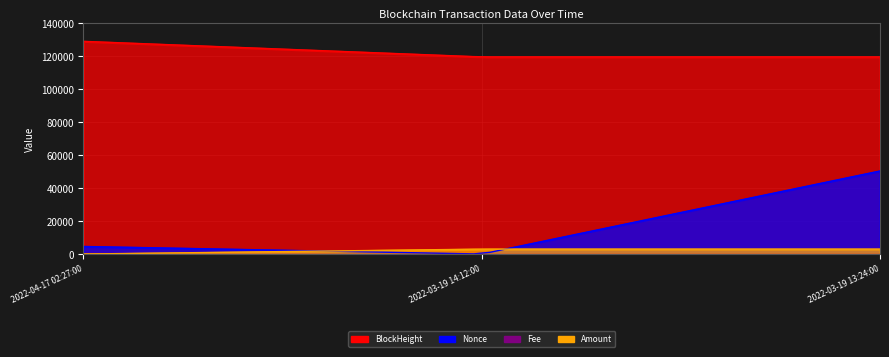

Between 2022-03-19 14:12:00 and 2022-03-19 13:24:00, which is larger?

2022-03-19 14:12:00